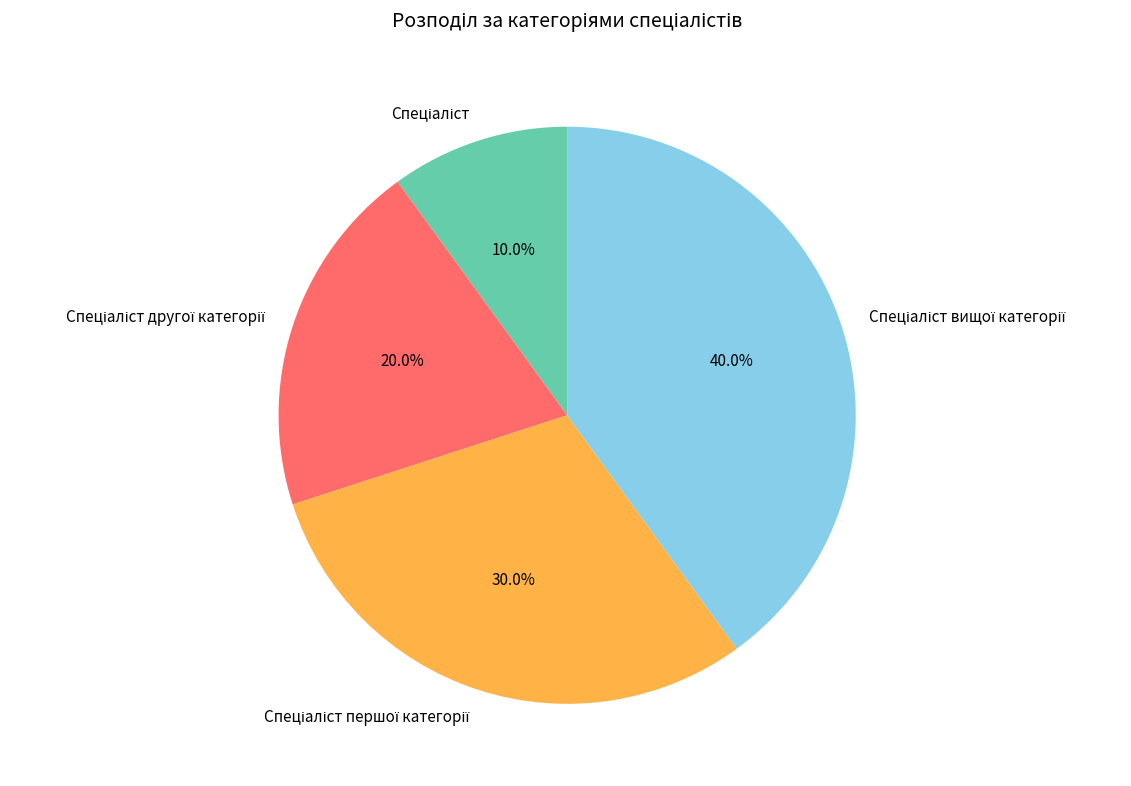

Is there a majority slice in this chart?

No